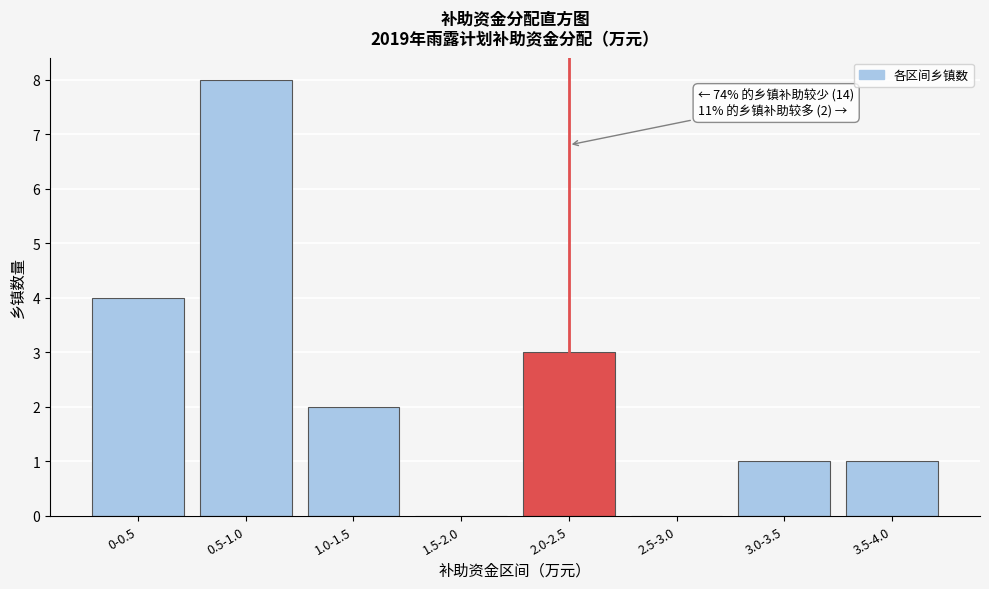

Reading left to right, what are all the values shown in this chart?

0-0.5=4	0.5-1.0=8	1.0-1.5=2	1.5-2.0=0	2.0-2.5=3	2.5-3.0=0	3.0-3.5=1	3.5-4.0=1